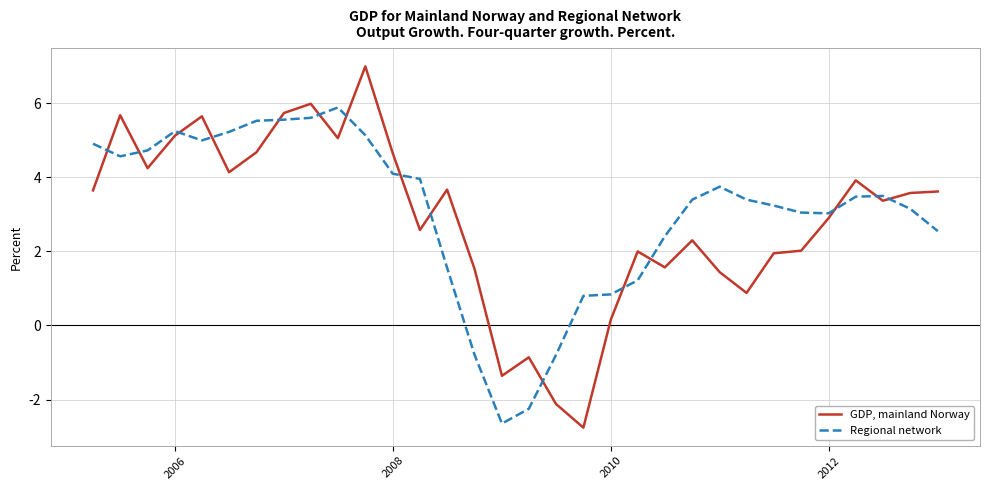

Rank the series by their average value, from lowest to highest.

GDP, mainland Norway, Regional network